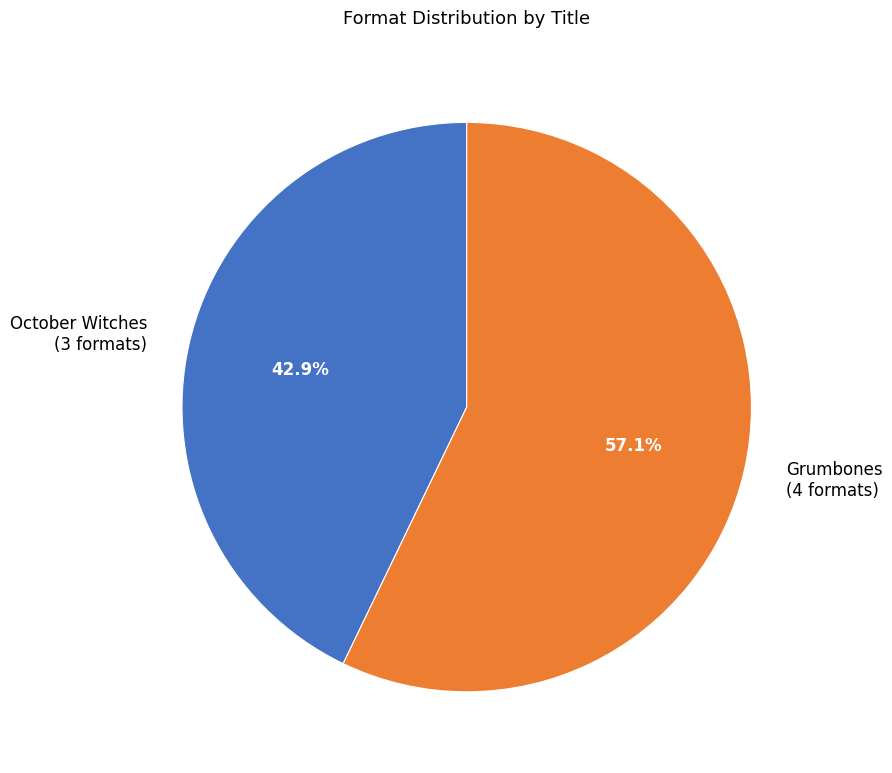

Rank the categories by value from highest to lowest.

Grumbones (4 formats), October Witches (3 formats)